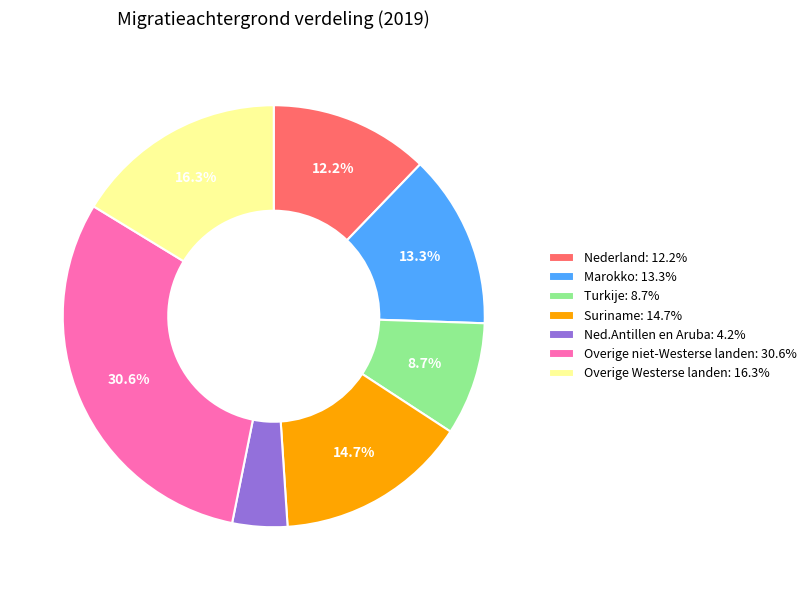

How many segments does this pie chart have?

7